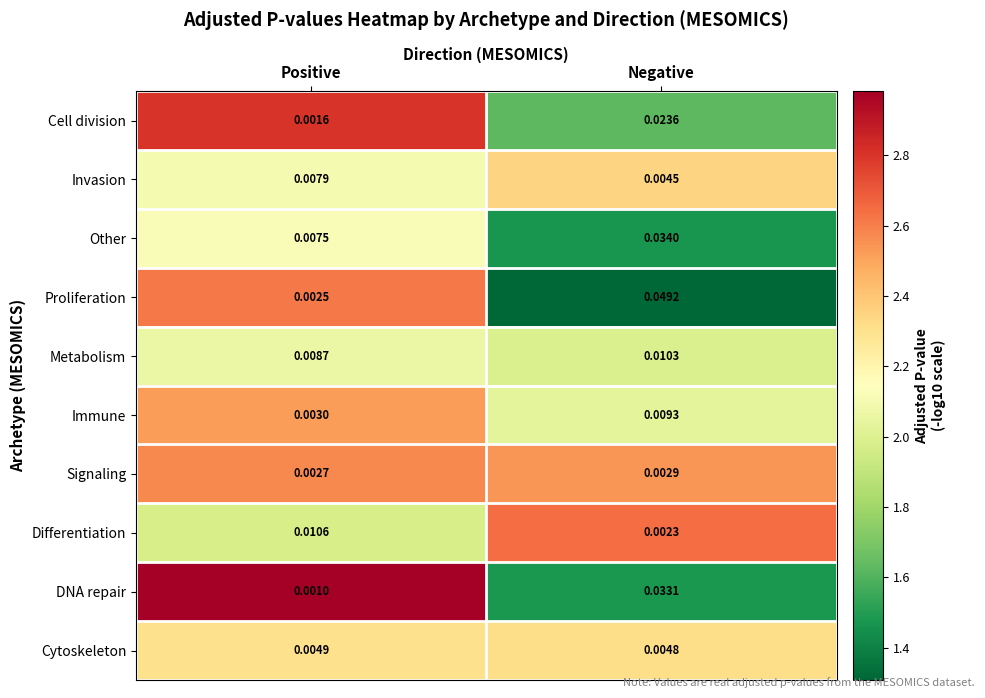

Which series has the largest range (max minus min)?

Proliferation